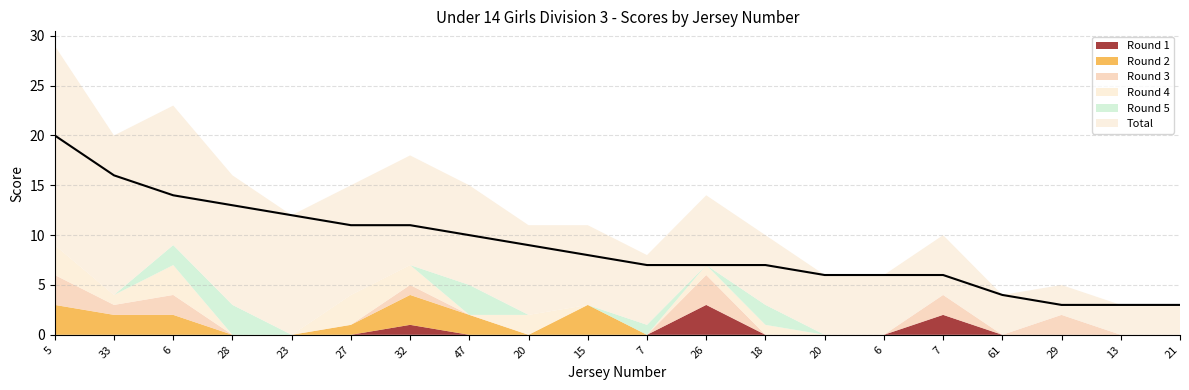

True or false: Round 1 and Round 2 cross at least once.

False